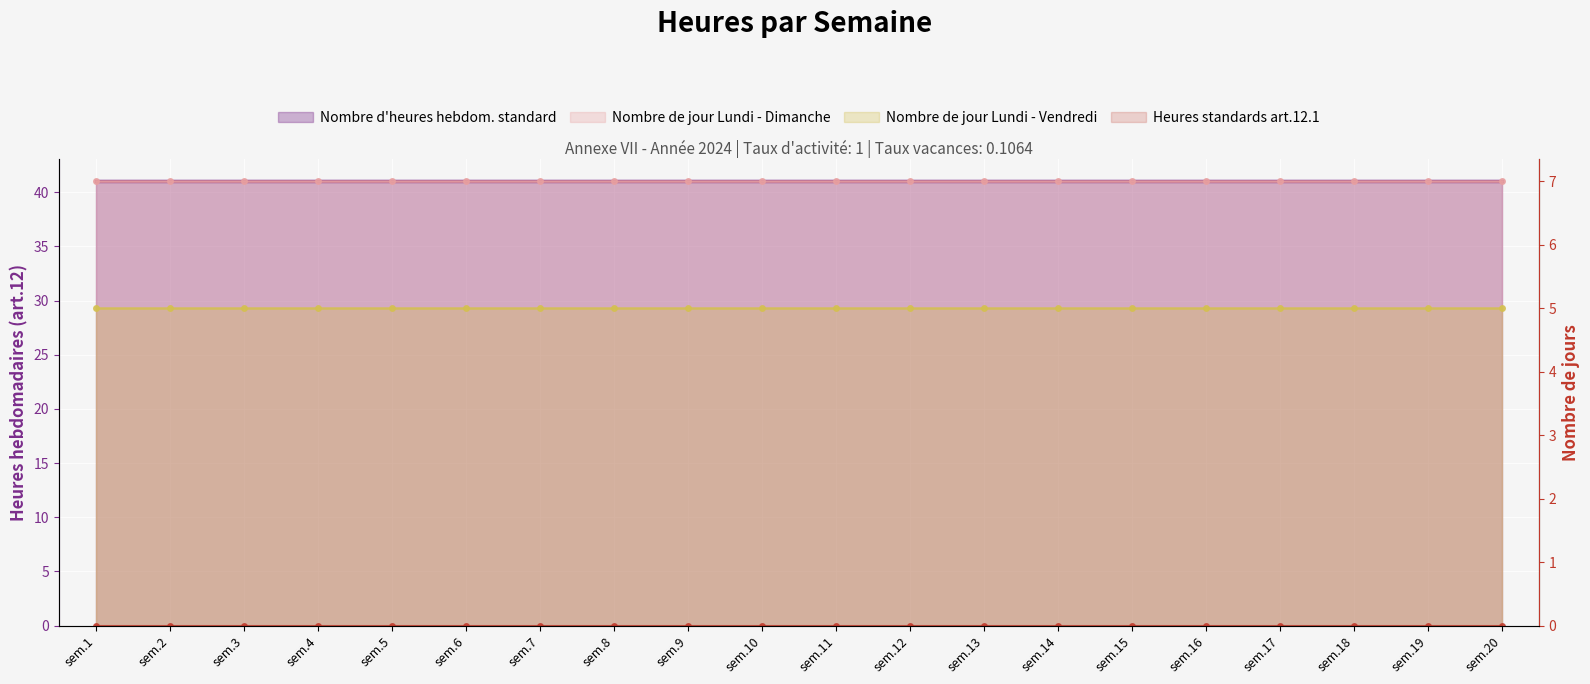

The value of Nombre d'heures hebdom. standard at sem.8 is 41. True or false?

True